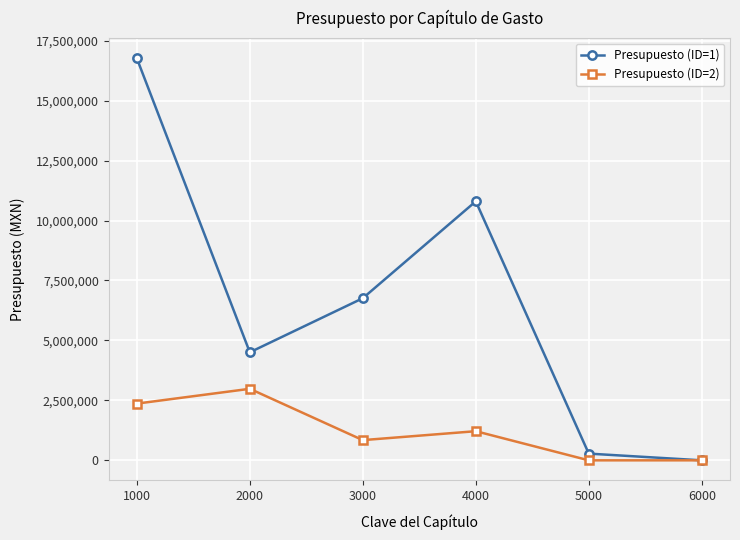

Where is the first local minimum for Presupuesto (ID=1)?

2000